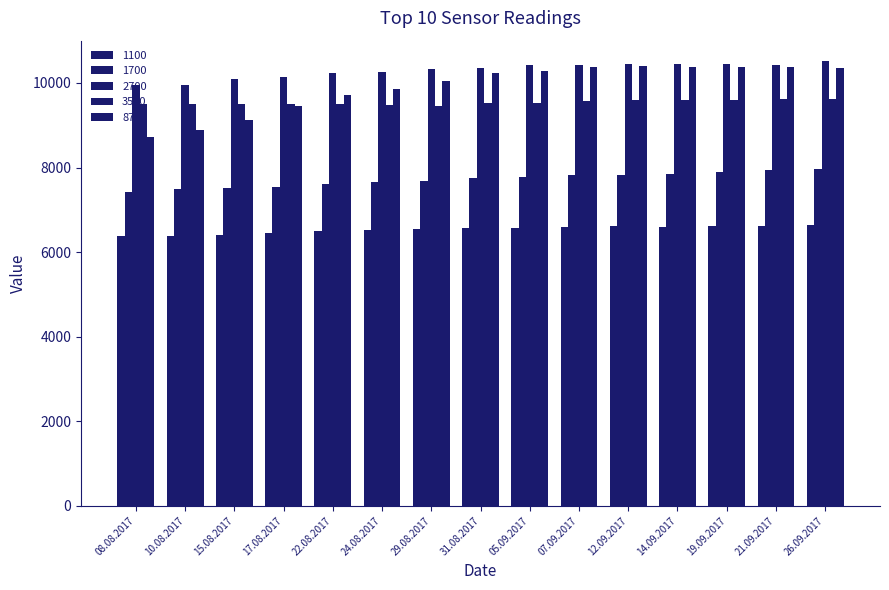

True or false: 1700 has a value of 7612 at 22.08.2017.

True